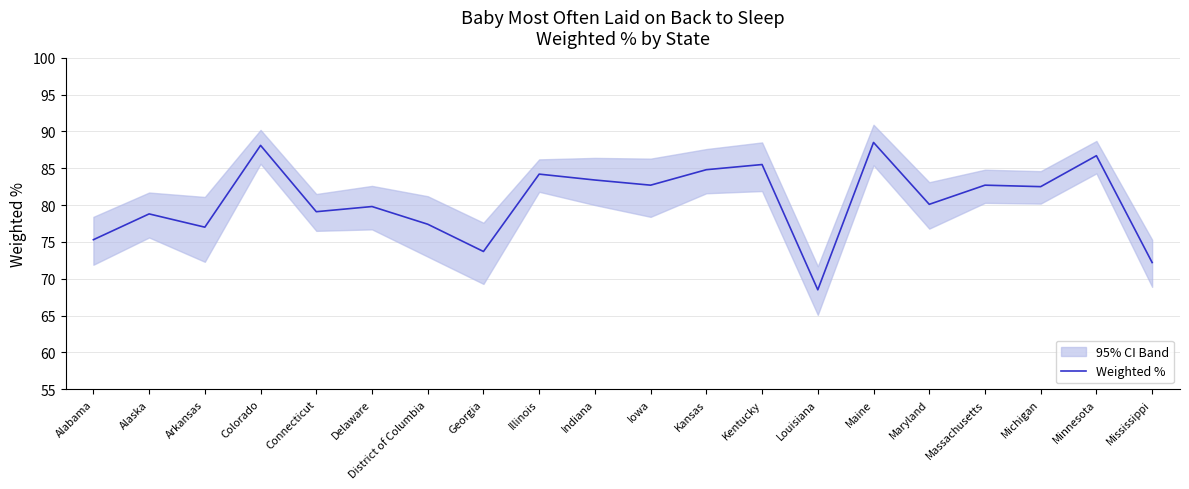

Which category has the lowest value across all series?

Louisiana